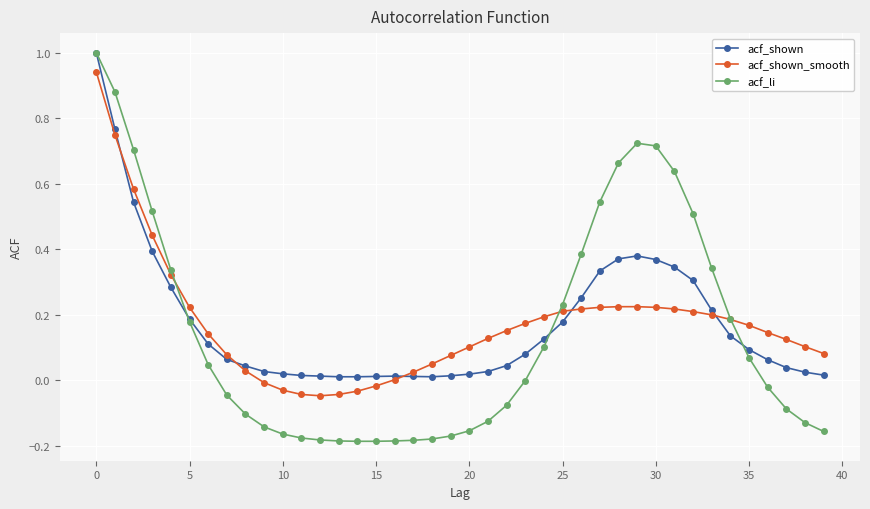

True or false: acf_shown has more than 0 interior local peaks.

True